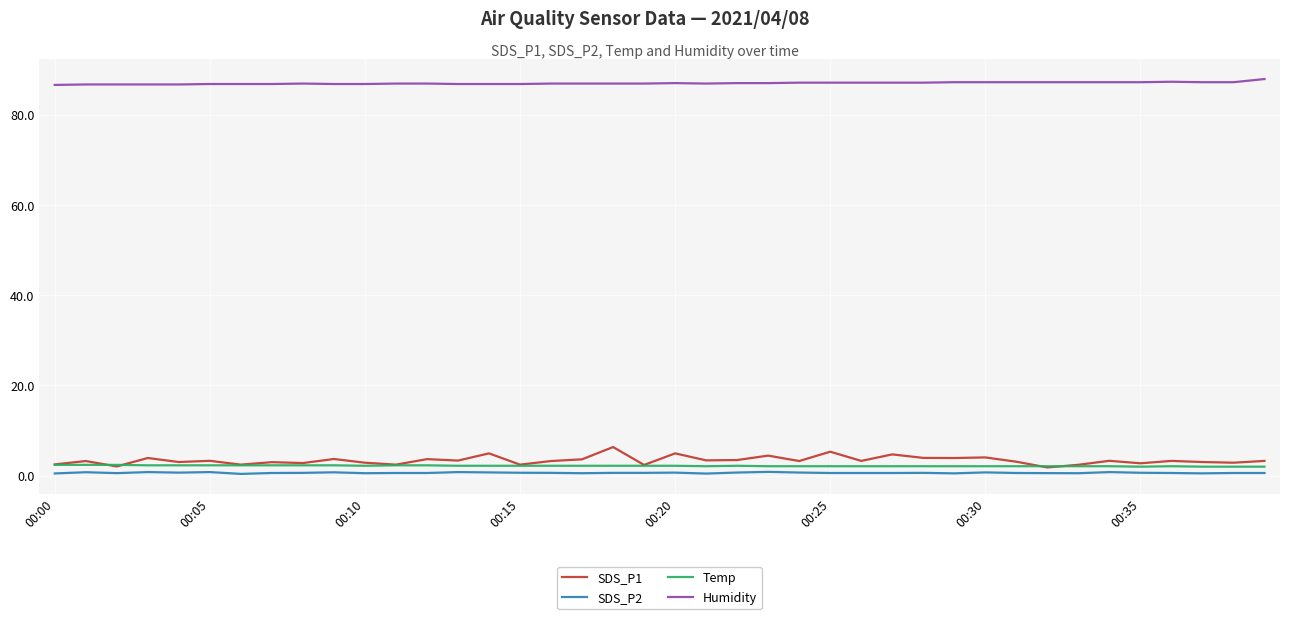

True or false: Humidity and SDS_P2 cross at least once.

False